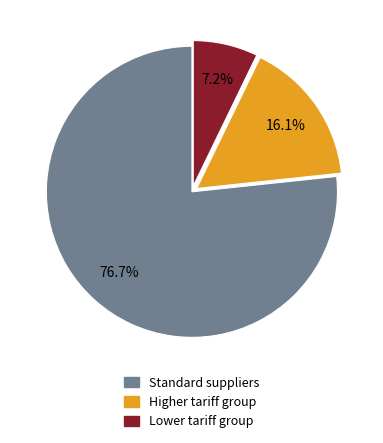

Is there a majority slice in this chart?

Yes